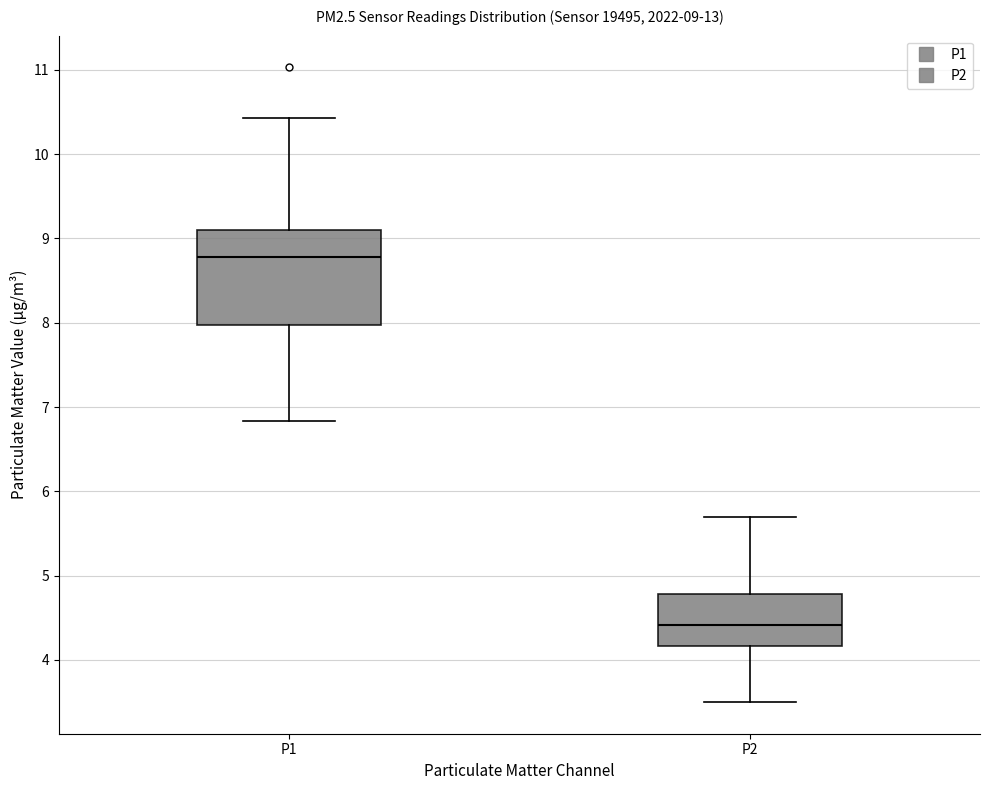

Which box's median line is the highest?

P1